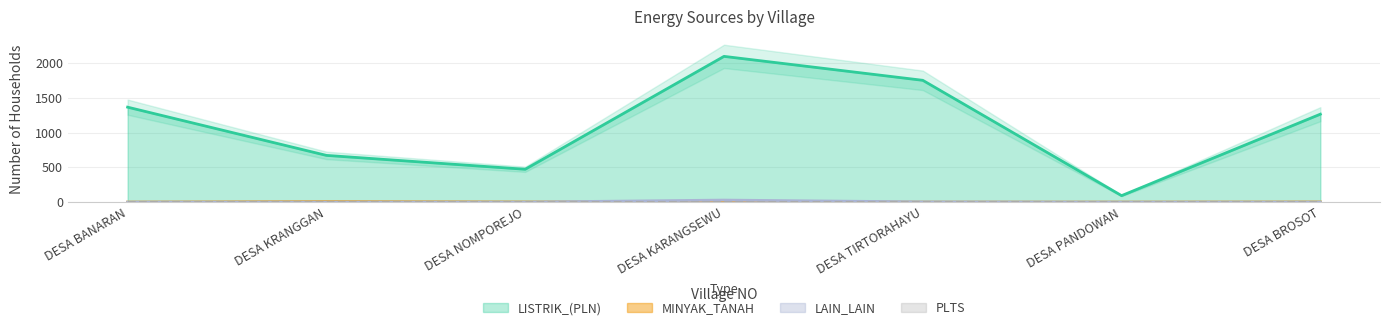

At how many categories does at least one series exceed 897?

4